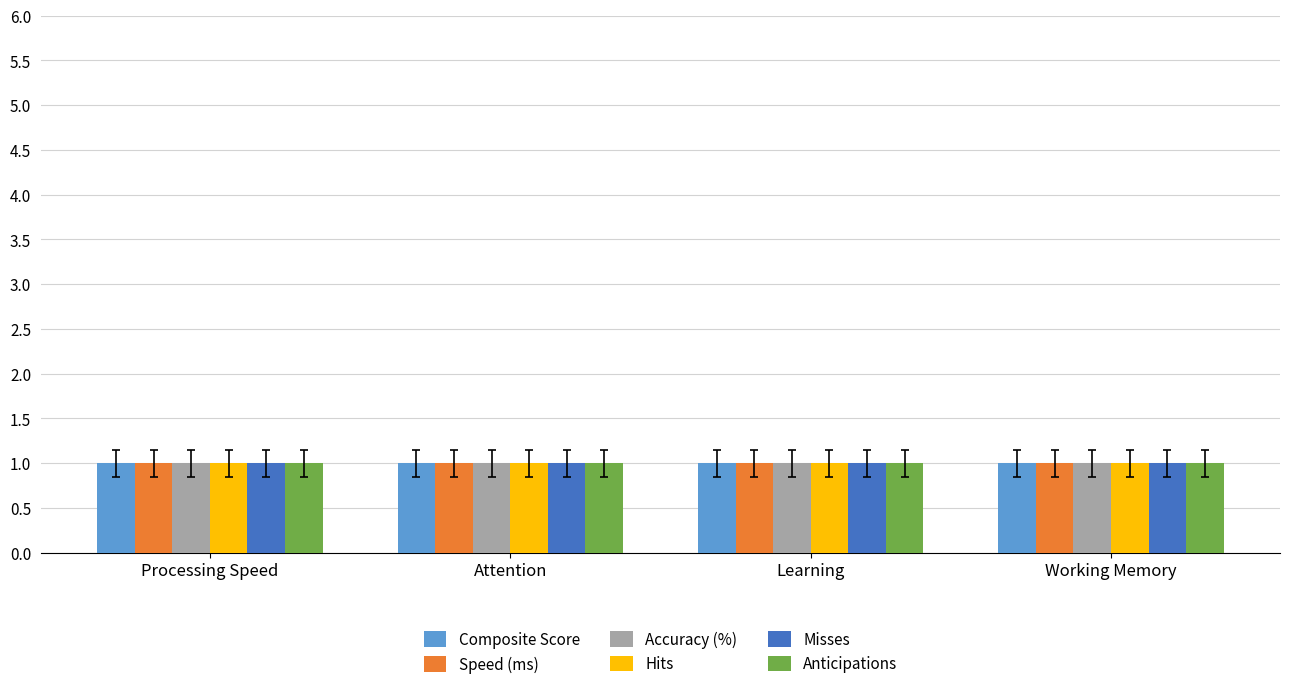

Rank the series at Attention from lowest to highest value.

Composite Score, Speed (ms), Accuracy (%), Hits, Misses, Anticipations